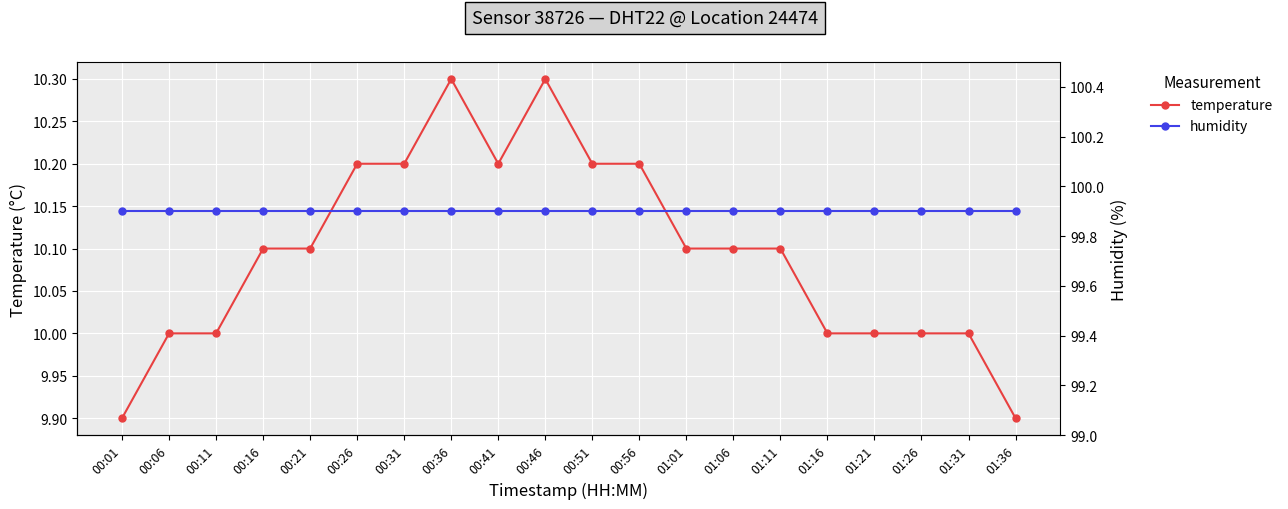

Reading left to right, list all the values displayed in this chart.

temperature: 00:01=9.9	00:06=10.0	00:11=10.0	00:16=10.1	00:21=10.1	00:26=10.2	00:31=10.2	00:36=10.3	00:41=10.2	00:46=10.3	00:51=10.2	00:56=10.2	01:01=10.1	01:06=10.1	01:11=10.1	01:16=10.0	01:21=10.0	01:26=10.0	01:31=10.0	01:36=9.9
humidity: 00:01=99.9	00:06=99.9	00:11=99.9	00:16=99.9	00:21=99.9	00:26=99.9	00:31=99.9	00:36=99.9	00:41=99.9	00:46=99.9	00:51=99.9	00:56=99.9	01:01=99.9	01:06=99.9	01:11=99.9	01:16=99.9	01:21=99.9	01:26=99.9	01:31=99.9	01:36=99.9